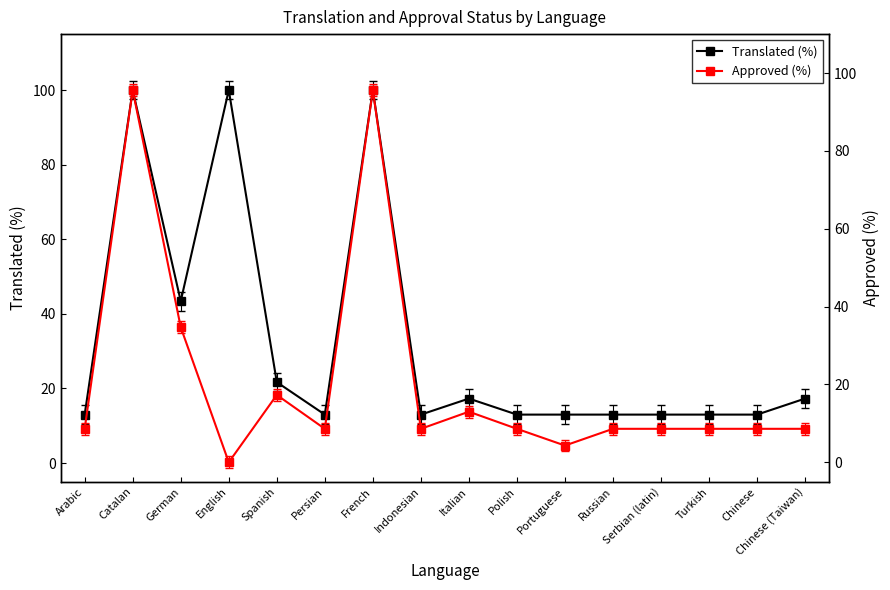

At how many categories does at least one series exceed 57?

3